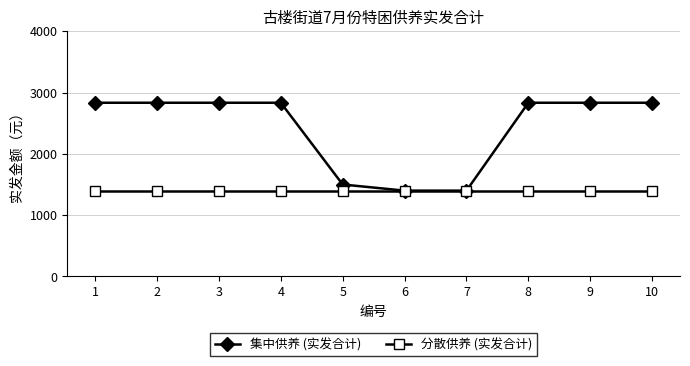

What is the value of the 分散供养 (实发合计) point at the 2nd from the left?

1400